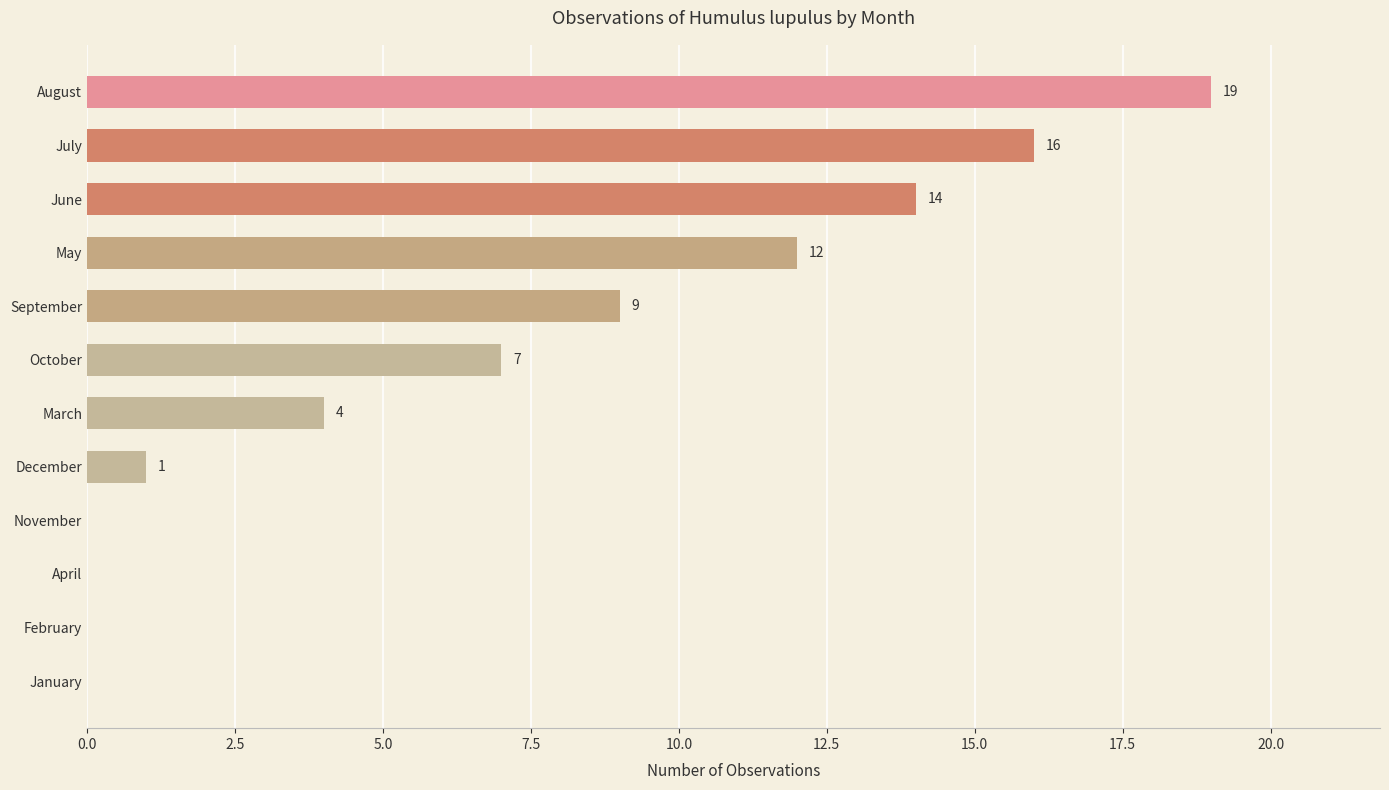

True or false: the data shows 0 at April.

True